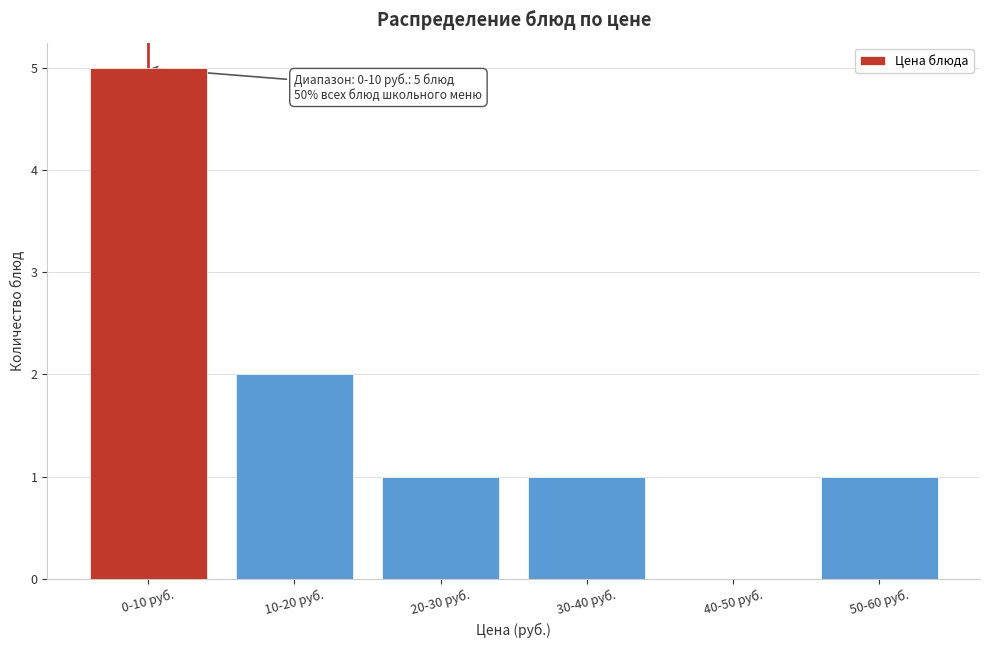

Reading left to right, what are all the values shown in this chart?

0-10 руб.=5	10-20 руб.=2	20-30 руб.=1	30-40 руб.=1	40-50 руб.=0	50-60 руб.=1